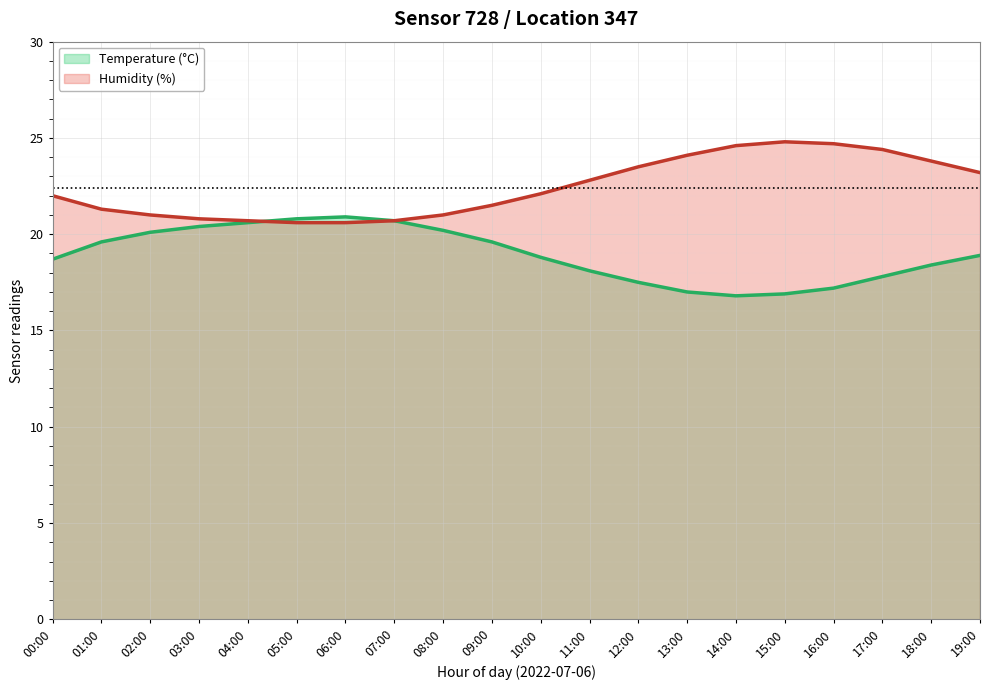

What is the difference between the humidity values at 04:00 and 08:00?

0.4